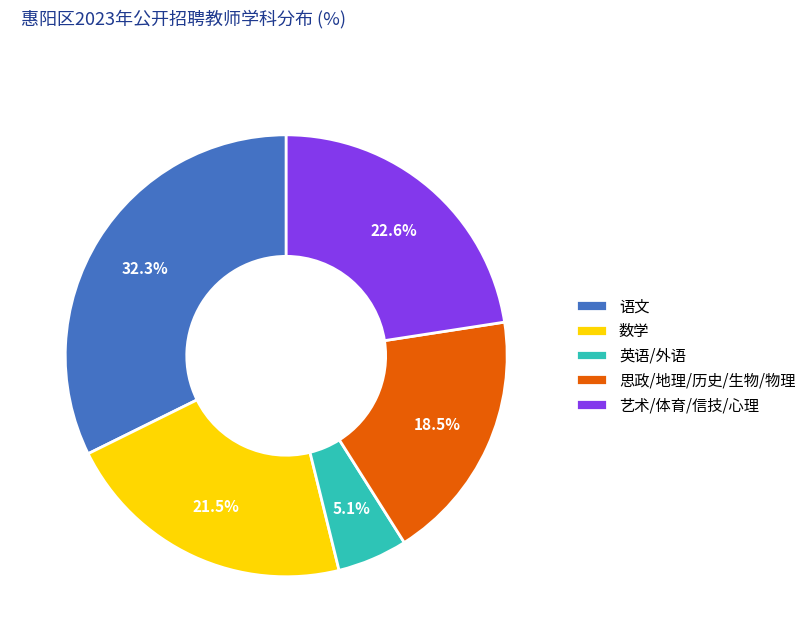

Is the sum of 英语/外语 and 语文 greater than half?

No